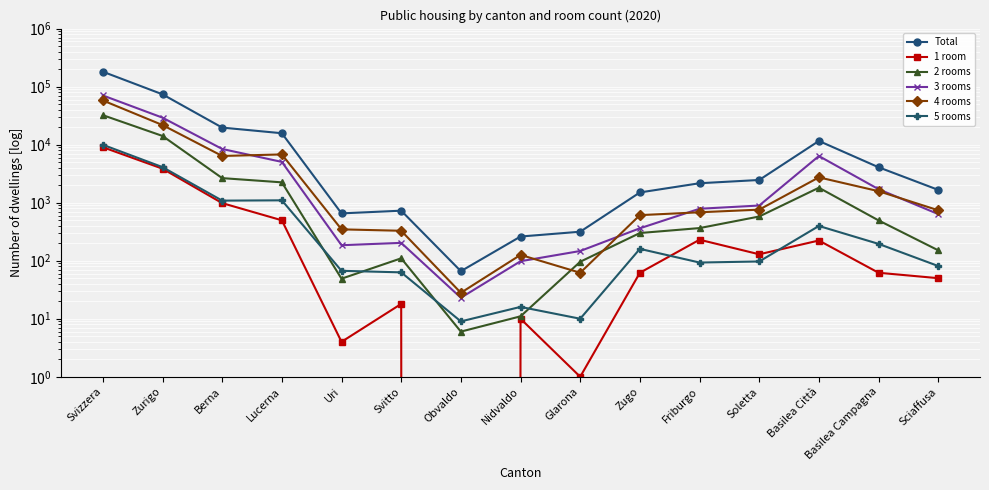

What is the difference between the second highest and second lowest values in the 3 rooms series?

29076